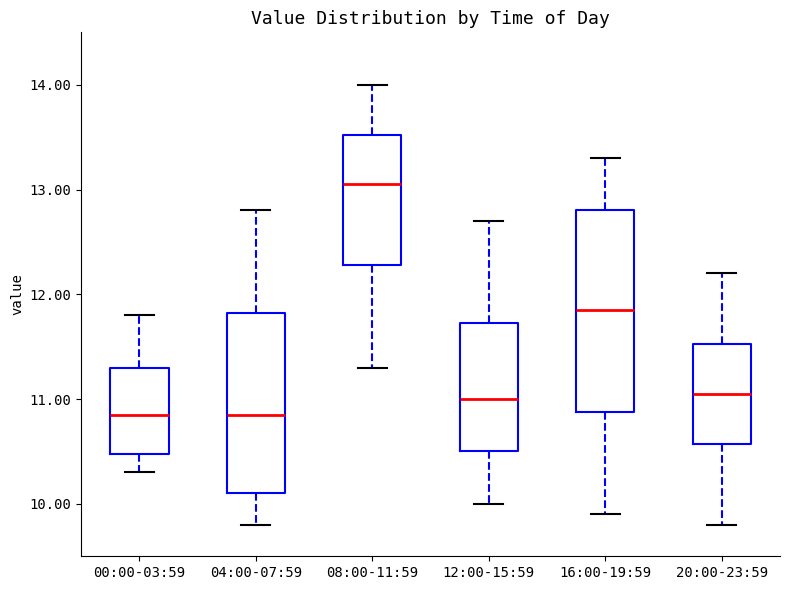

Reading left to right, read every box against the y-axis: the position of its median line, the range the box covers, and the ends of its whiskers. The values are not printed on the chart, so give them approximately, as read against the axis.

00:00-03:59: median 10.9, box 10.5 to 11.3, whiskers 10.3 to 11.8
04:00-07:59: median 10.9, box 10.1 to 11.8, whiskers 9.8 to 12.8
08:00-11:59: median 13.1, box 12.3 to 13.5, whiskers 11.3 to 14.0
12:00-15:59: median 11.0, box 10.5 to 11.7, whiskers 10.0 to 12.7
16:00-19:59: median 11.9, box 10.9 to 12.8, whiskers 9.9 to 13.3
20:00-23:59: median 11.1, box 10.6 to 11.5, whiskers 9.8 to 12.2